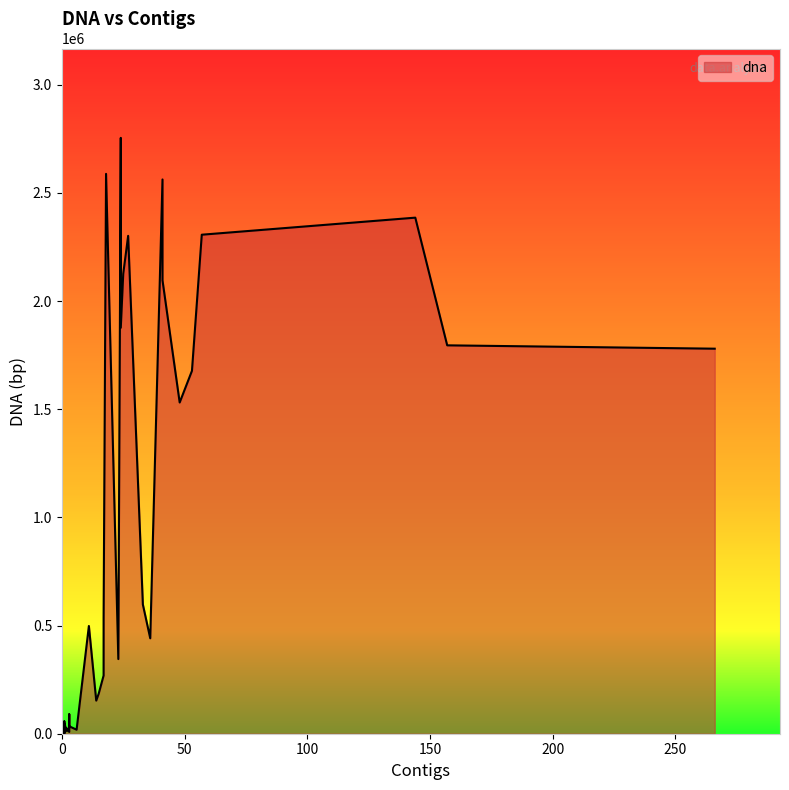

How many data points does each series have?

40